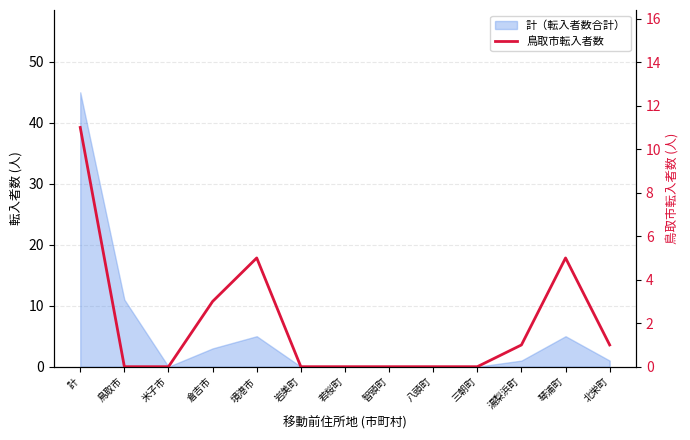

List the labels in order of value, largest first.

計, 境港市, 琴浦町, 倉吉市, 湯梨浜町, 北栄町, 鳥取市, 米子市, 岩美町, 若桜町, 智頭町, 八頭町, 三朝町